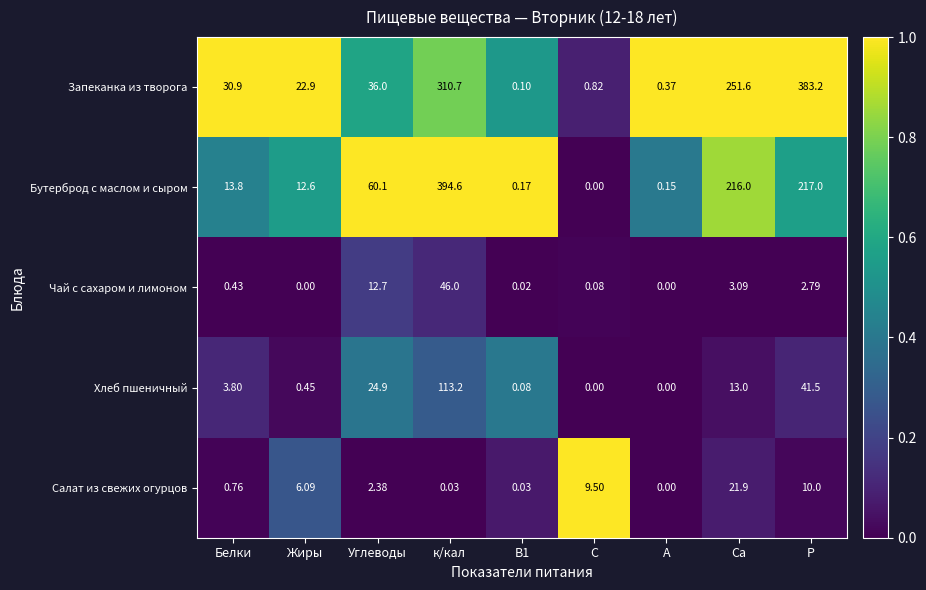

Between С and Са, which series saw the biggest shift?

Запеканка из творога